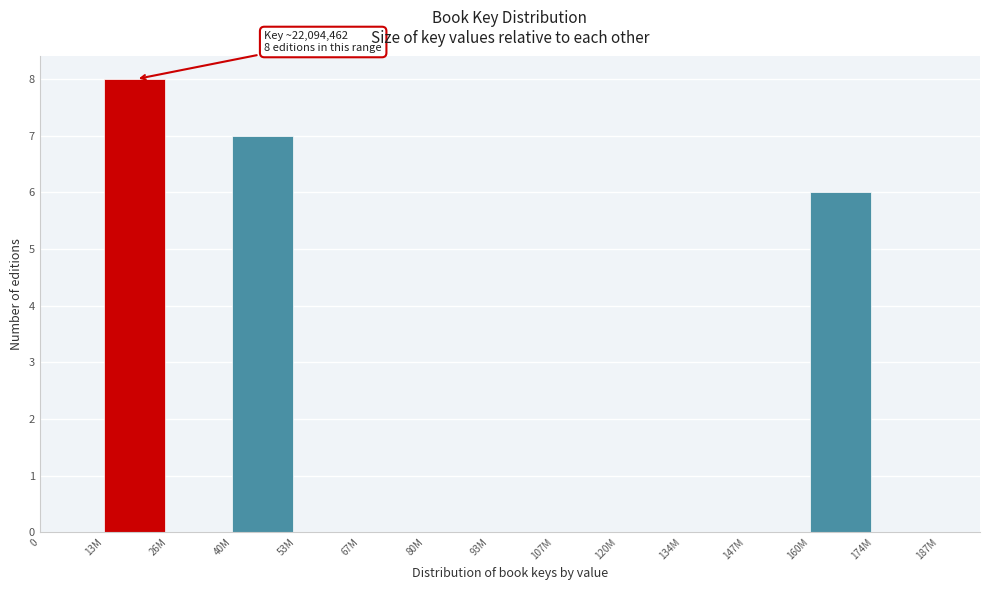

Reading left to right, extract all data points from this chart.

0=0	13M=8	26M=0	40M=7	53M=0	67M=0	80M=0	93M=0	107M=0	120M=0	134M=0	147M=0	160M=6	174M=0